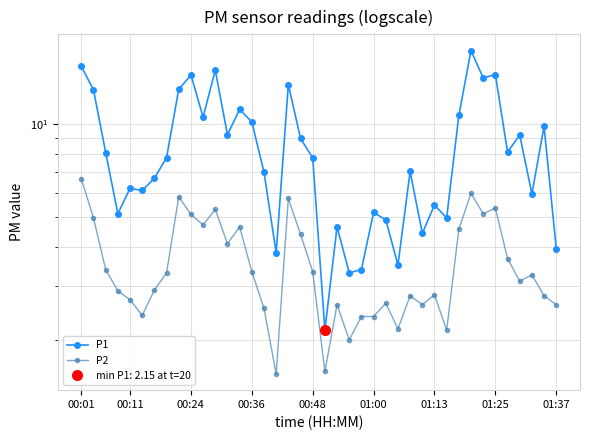

Reading right to left, extract all data points from this chart.

P1: 4.0	9.8	6.0	9.2	8.1	14.5	14.1	17.4	10.7	5.0	5.5	4.4	7.0	3.5	4.9	5.2	3.4	3.3	4.7	2.1	7.8	9.0	13.4	3.8	7.0	10.2	11.2	9.2	15.0	10.6	14.4	13.0	7.8	6.7	6.1	6.2	5.1	8.1	12.9	15.4
P2: 2.6	2.8	3.2	3.1	3.7	5.3	5.1	6.0	4.6	2.1	2.8	2.6	2.8	2.2	2.6	2.4	2.4	2.0	2.6	1.6	3.3	4.4	5.8	1.6	2.5	3.3	4.7	4.1	5.3	4.7	5.1	5.8	3.3	2.9	2.4	2.7	2.9	3.4	5.0	6.7